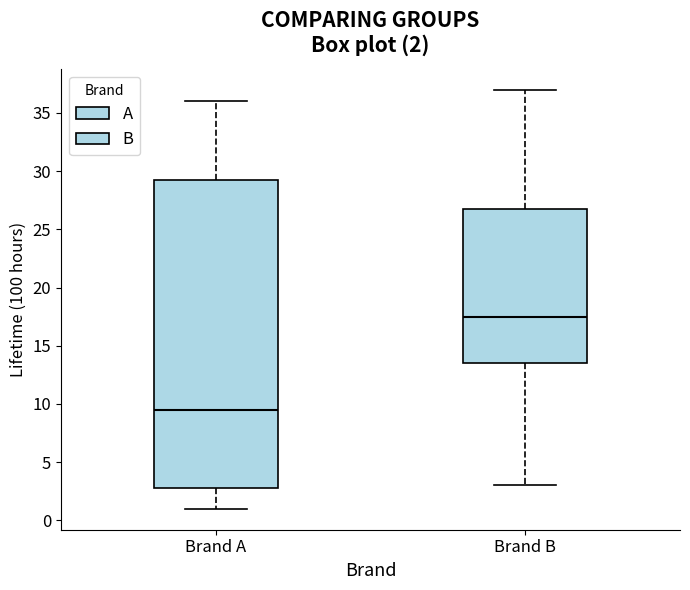

Which box's median line is the lowest?

Brand A